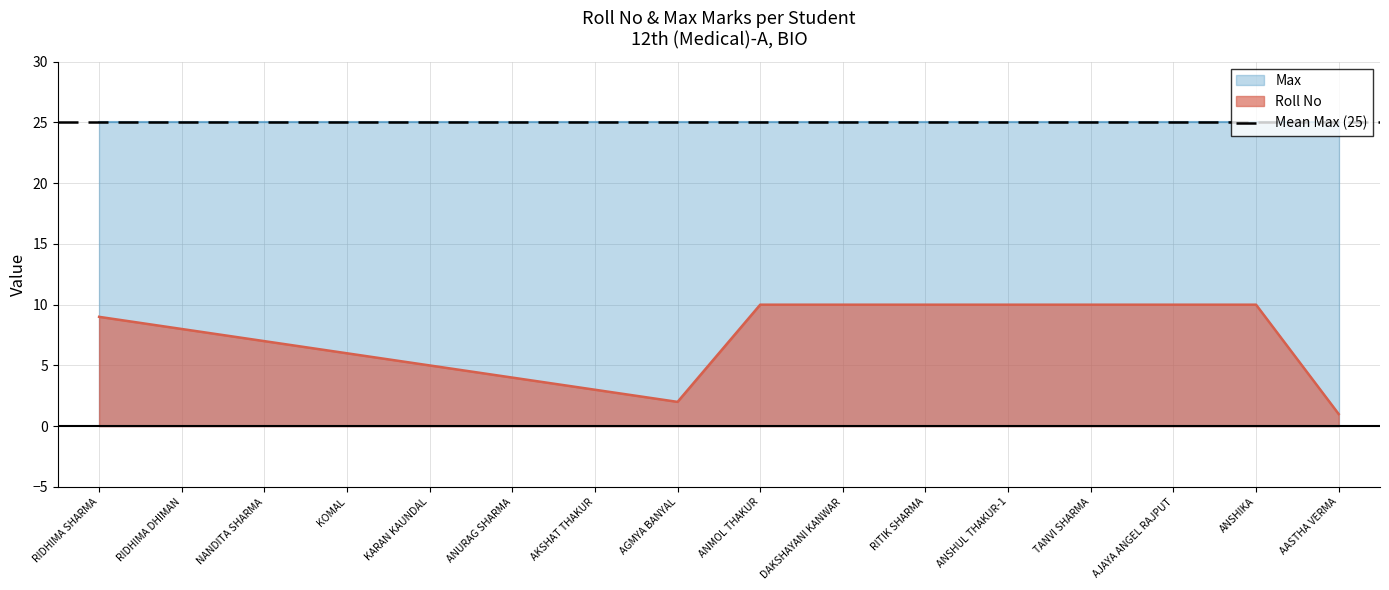

What is the difference between the values at RIDHIMA SHARMA and AJAYA ANGEL RAJPUT?

1